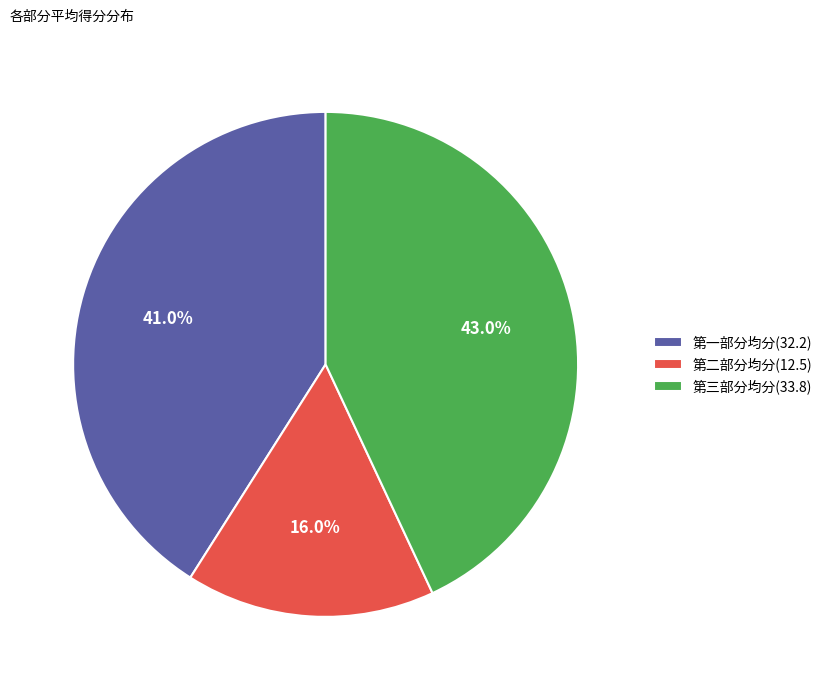

What percentage is NOT represented by 第一部分均分(32.2)?

59.0%